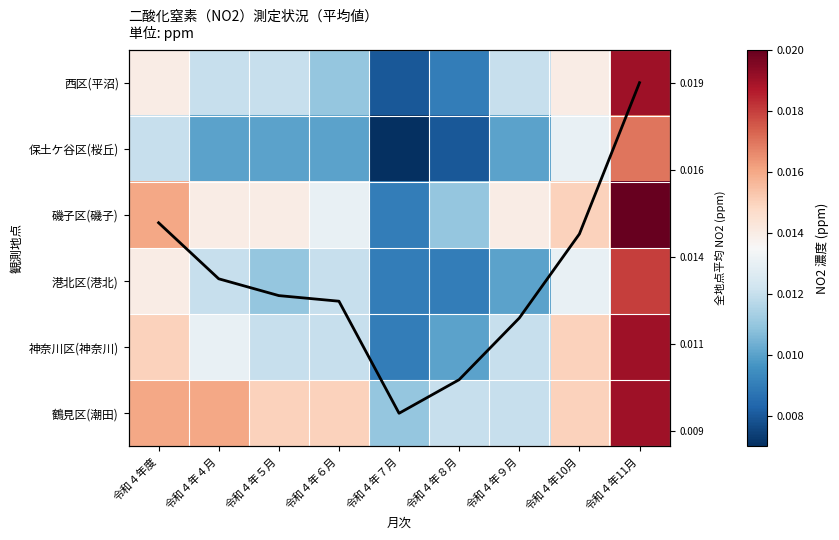

Between 令和４年７月 and 令和４年８月, which is larger?

令和４年８月